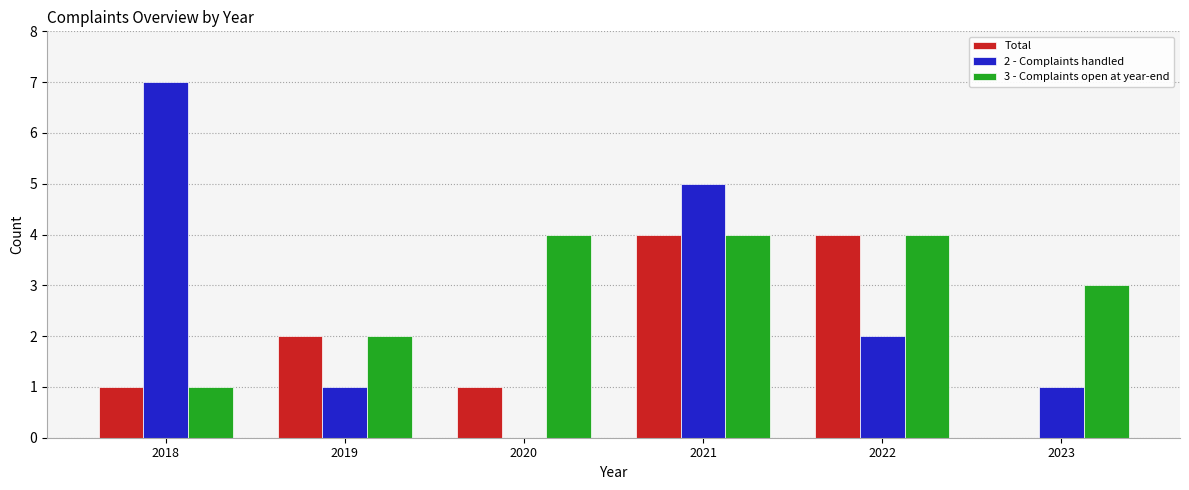

Does the chart contain stacked bars?

No